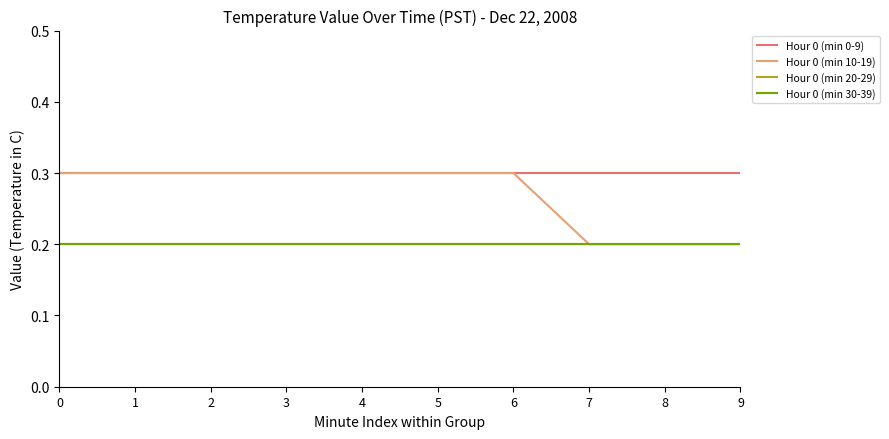

Does the chart display data point markers on the line(s)?

No